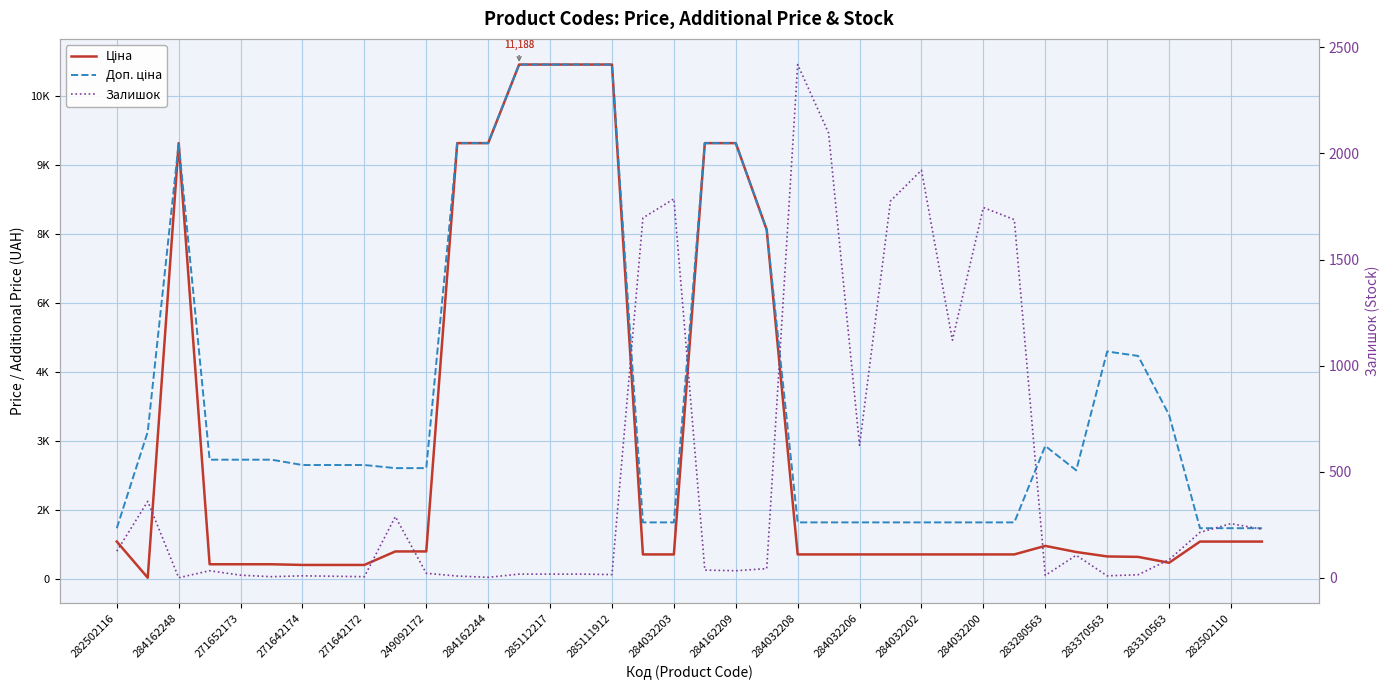

In Доп. ціна, how many points are lower than both neighbors (excluding endpoints)?

1